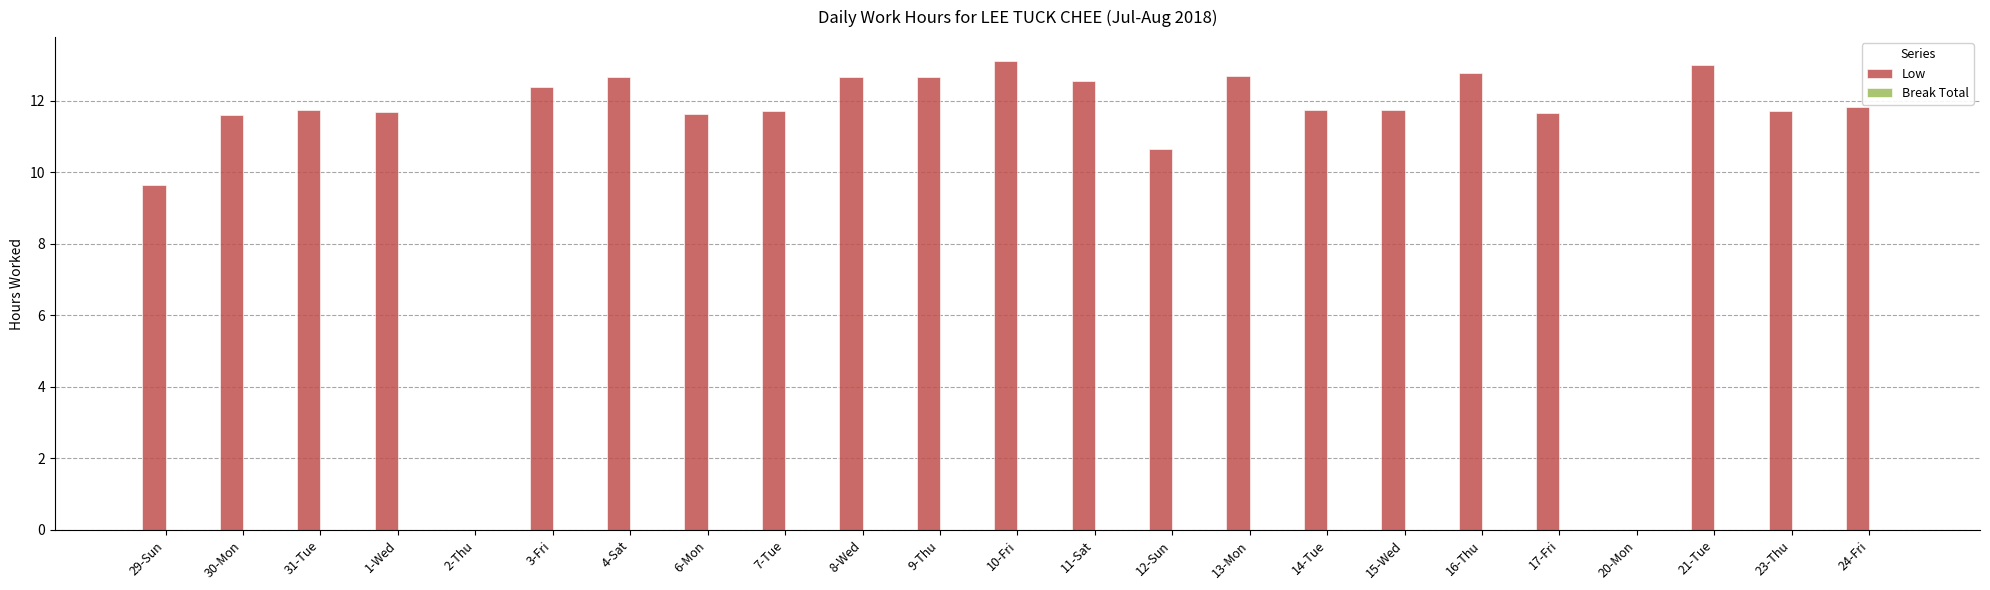

At which label does the data first exceed 11?

30-Mon